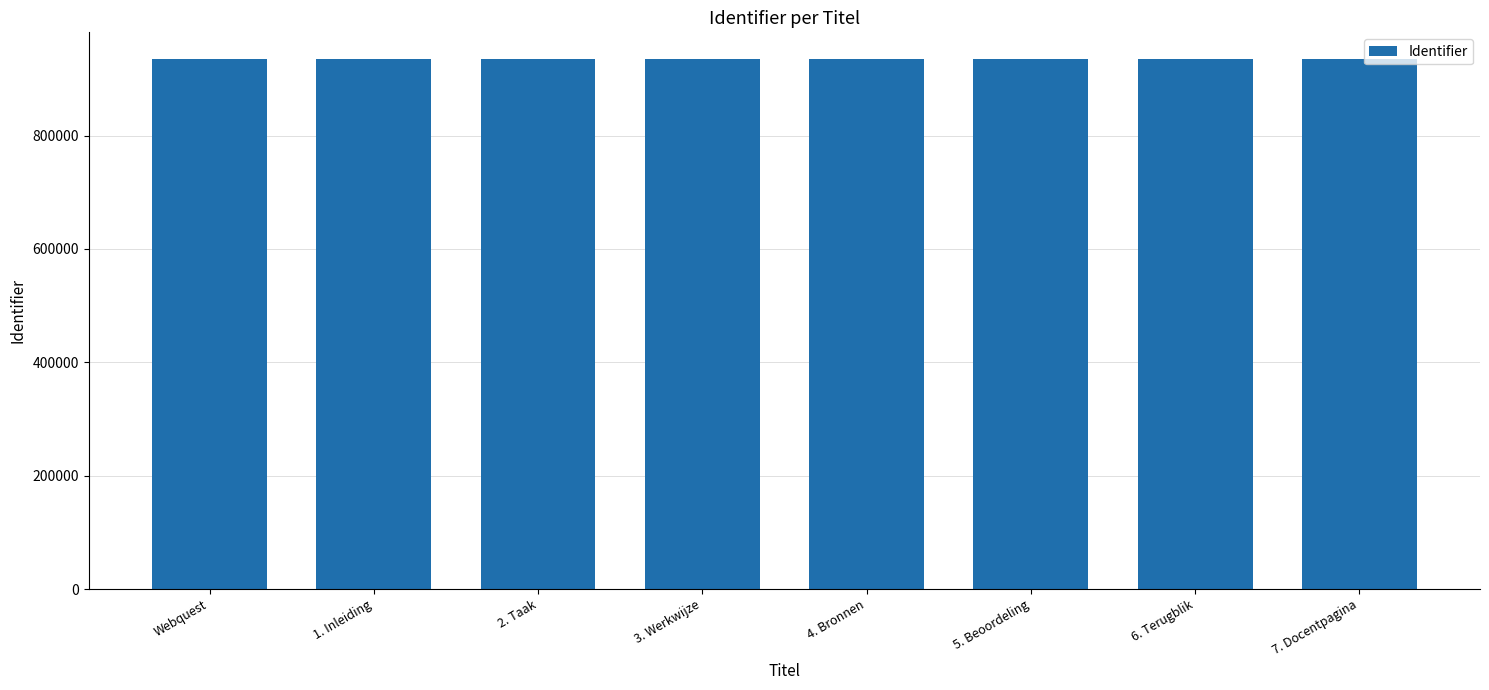

Approximately how many times larger is the value at 5. Beoordeling compared to 6. Terugblik?

1.0